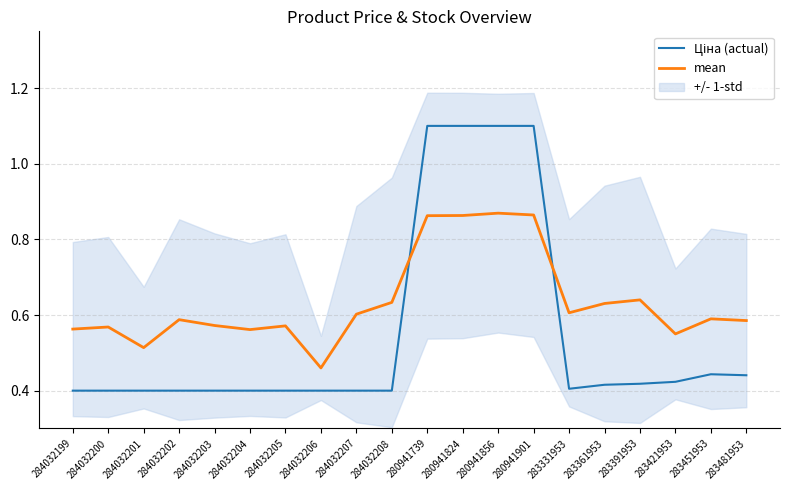

Rank the series by their maximum value, from lowest to highest.

mean, Ціна (actual)